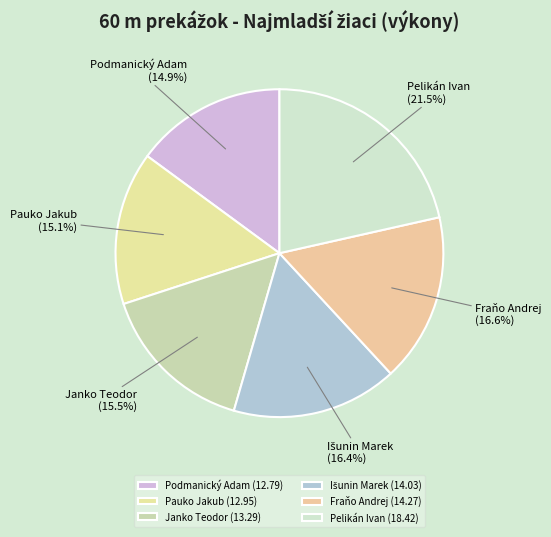

To the nearest percent, what is the average slice percentage?

17%